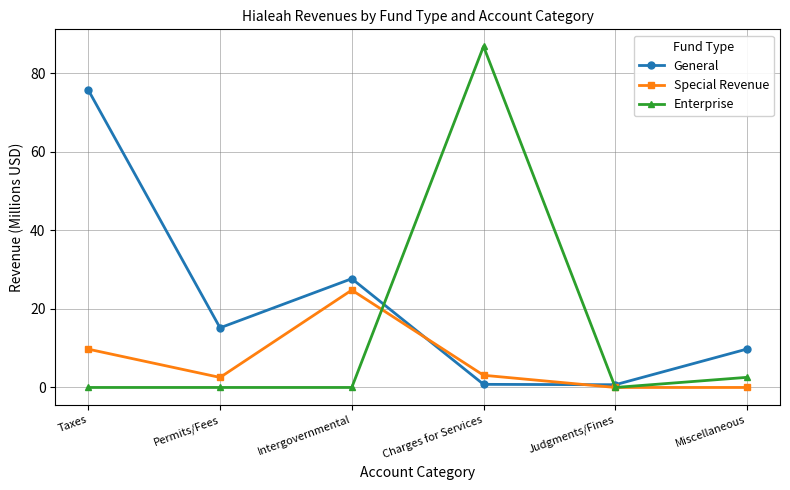

At how many categories does at least one series exceed 42?

2